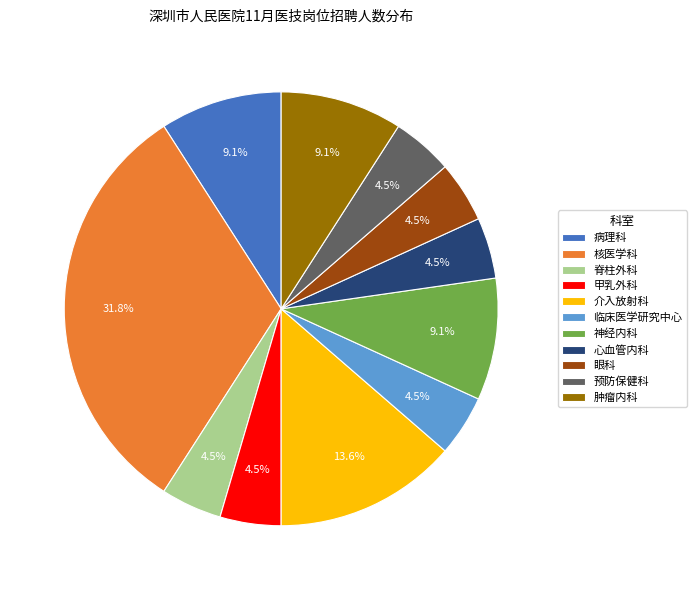

To the nearest percent, what percentage of the pie is 核医学科?

32%